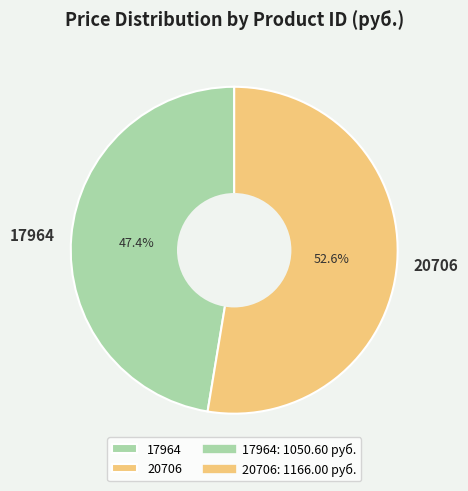

What is the majority slice?

20706